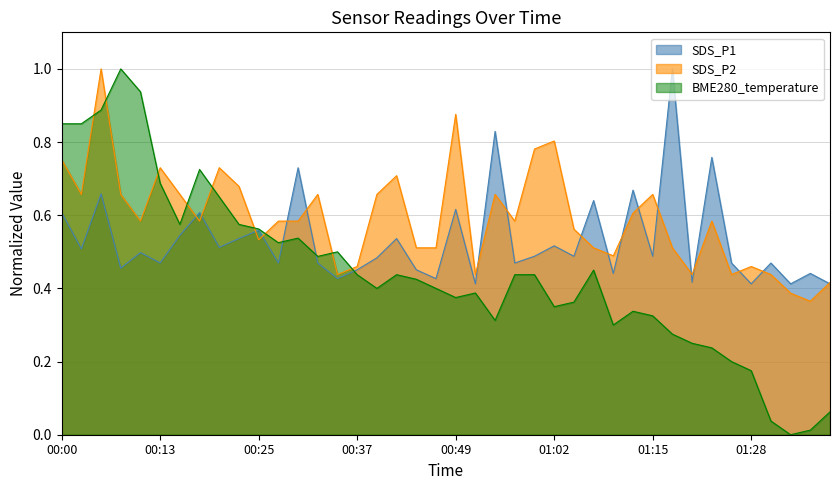

Is it true that BME280_temperature equals 0.4 at 00:42?

True